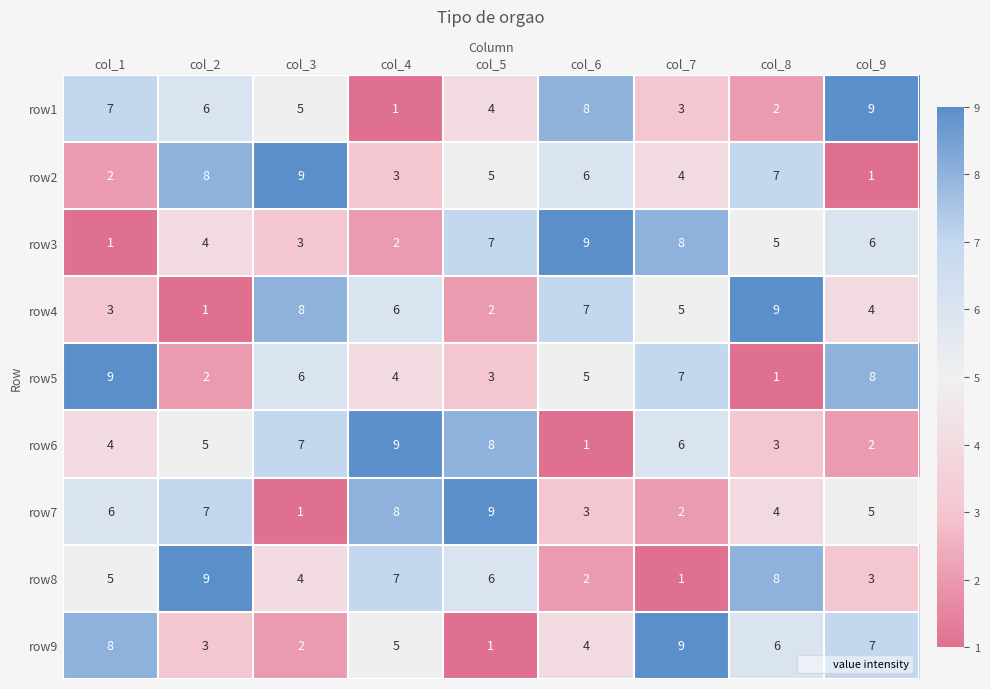

What is the sum of all row7 values?

45